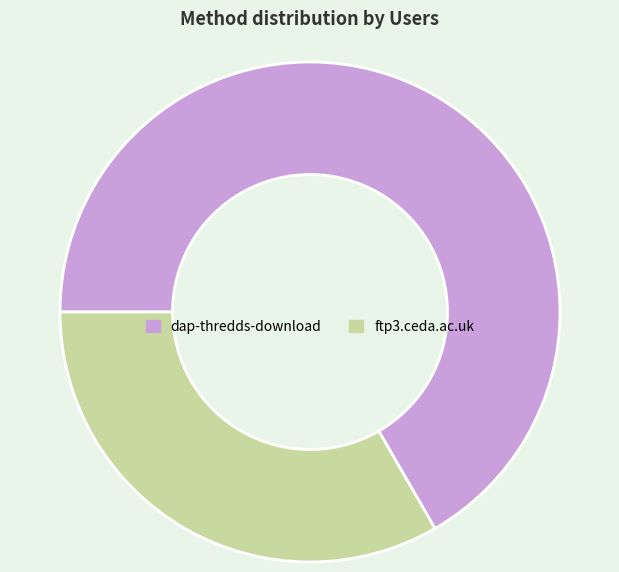

Which category accounts for the majority?

dap-thredds-download